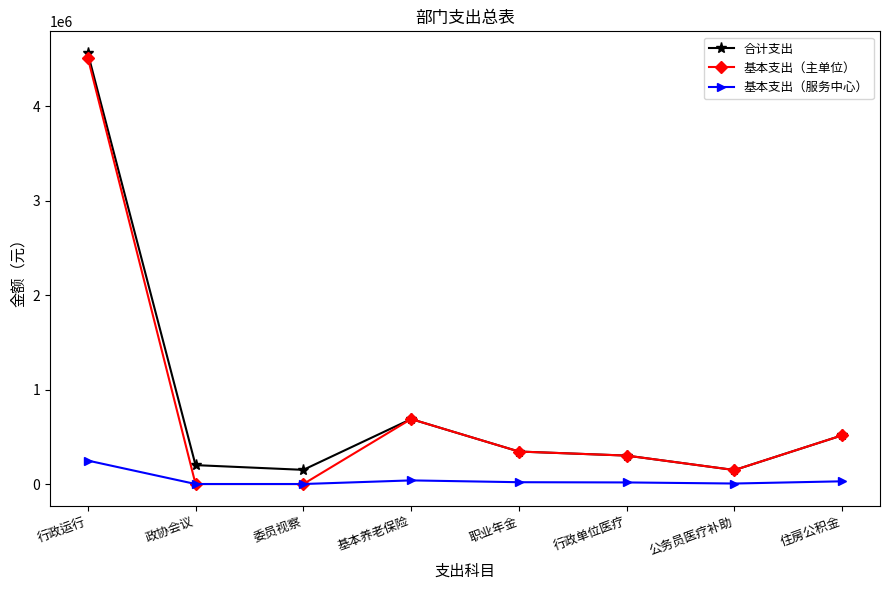

What is the lowest value of the 合计支出 series?

147840.0